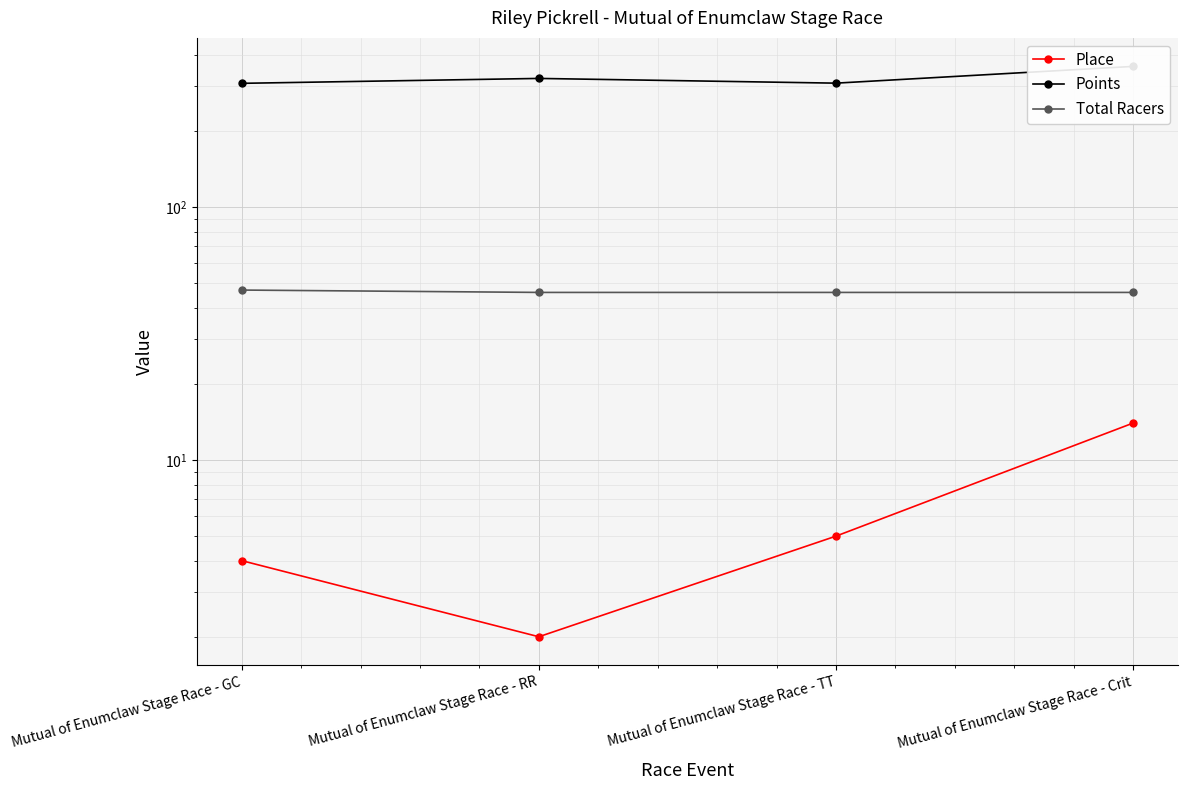

What is the difference between the highest and lowest values at Mutual of Enumclaw Stage Race - RR?

320.9